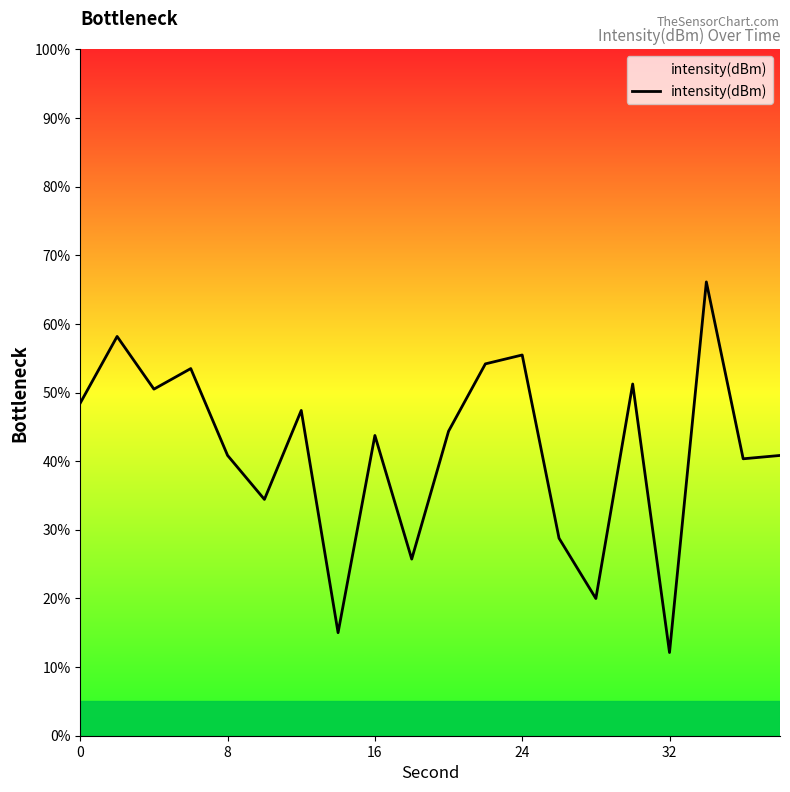

What is the maximum value shown in the chart?

66.1